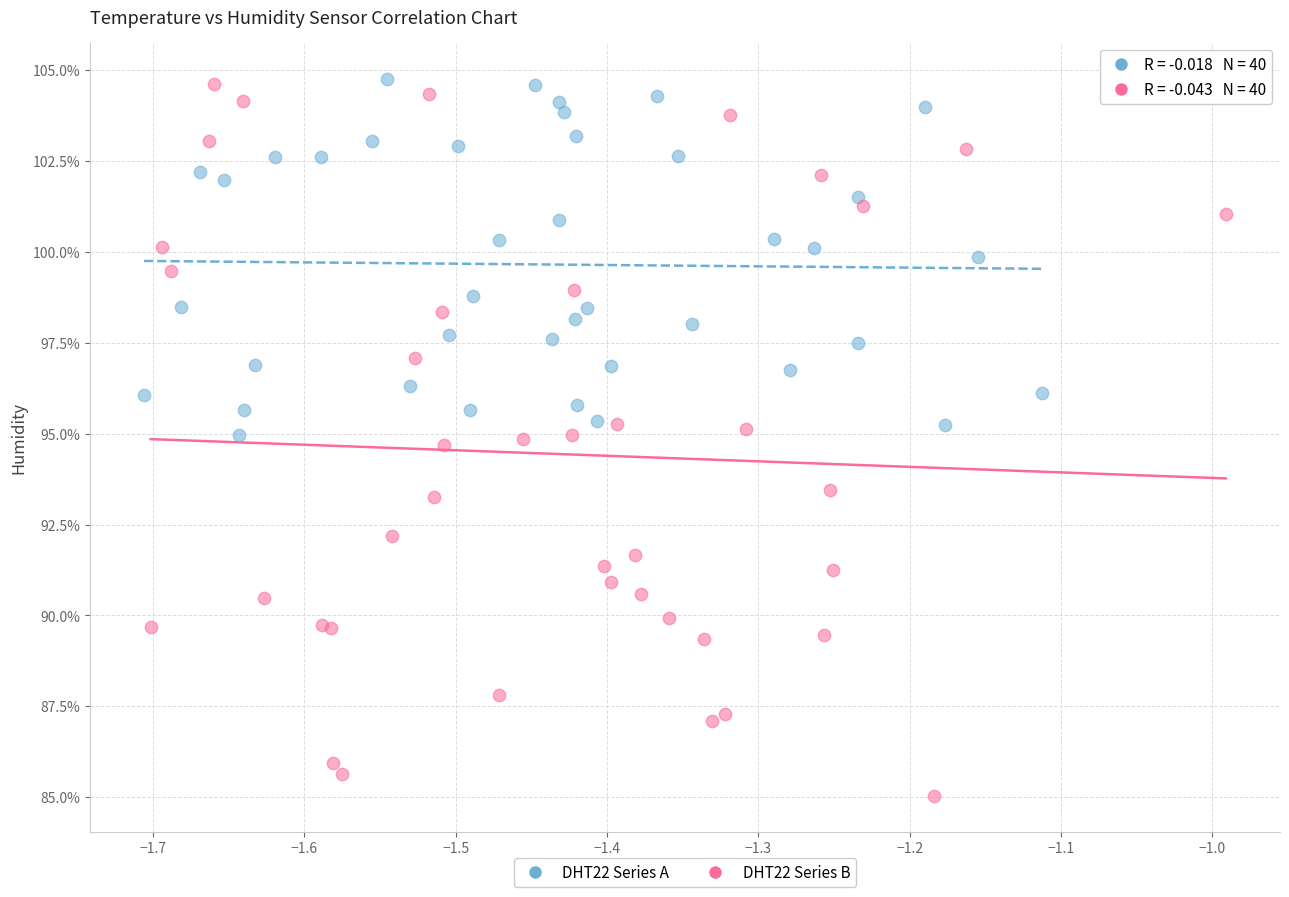

Which series has the largest Y range (max minus min)?

DHT22 Series B